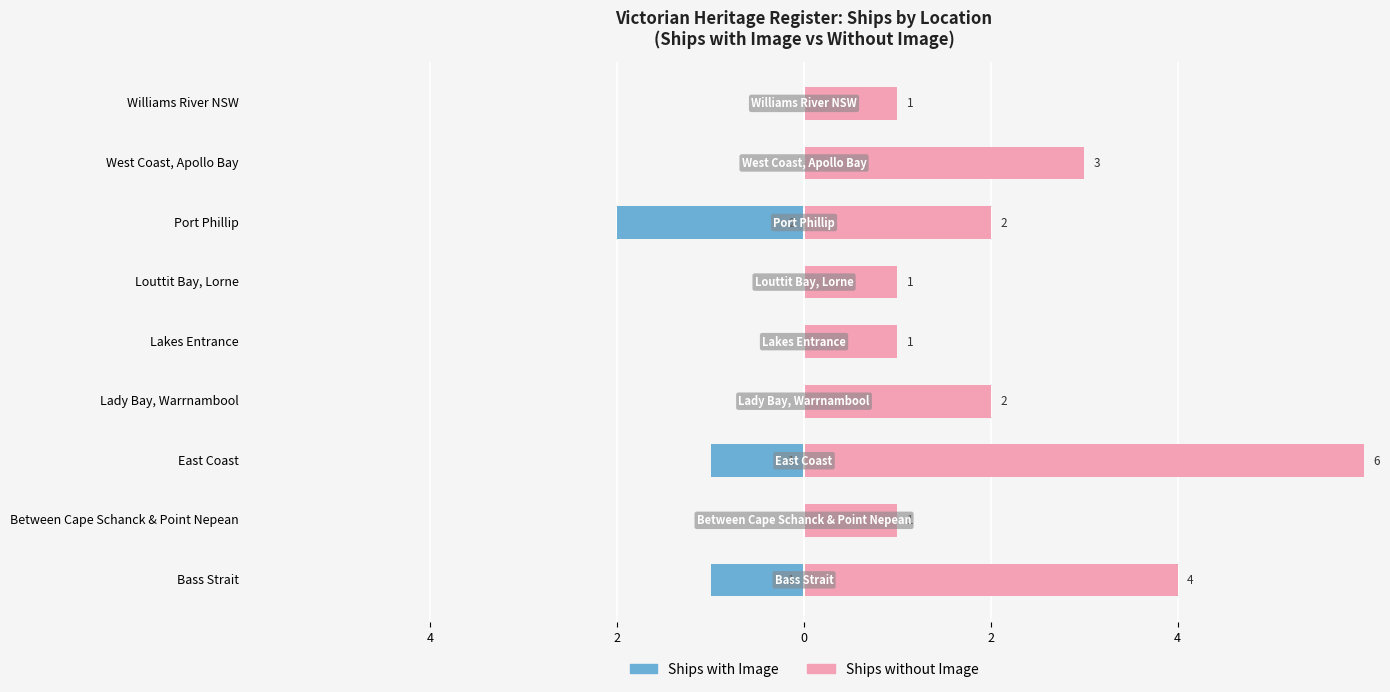

Which series has the largest total across all categories?

Ships without Image